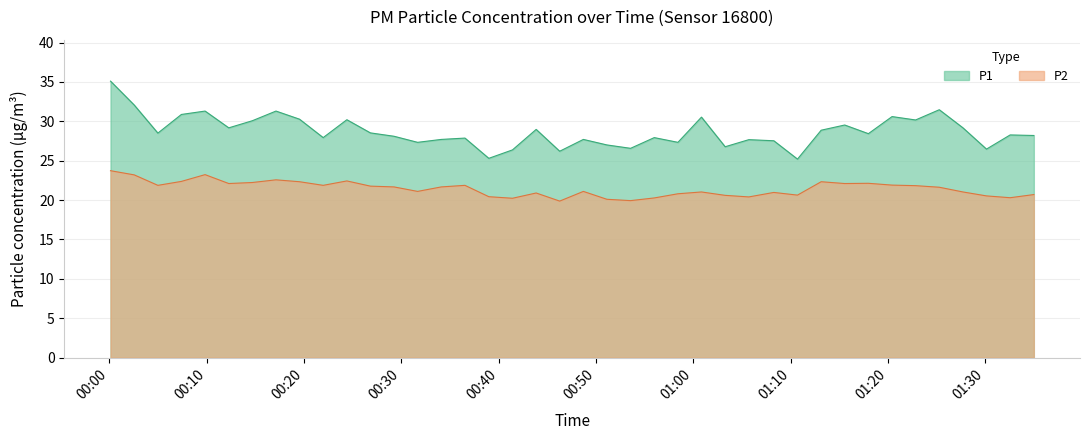

Reading left to right, what are all the values shown in this chart?

P1: 35.1	32.1	28.5	30.9	31.3	29.2	30.1	31.3	30.3	27.9	30.2	28.5	28.1	27.3	27.7	27.9	25.3	26.4	29.0	26.2	27.7	27.0	26.6	27.9	27.3	30.5	26.8	27.7	27.5	25.2	28.9	29.5	28.4	30.6	30.2	31.5	29.2	26.5	28.3	28.2
P2: 23.7	23.2	21.9	22.4	23.2	22.1	22.2	22.6	22.3	21.9	22.4	21.8	21.7	21.1	21.7	21.9	20.4	20.2	20.9	19.9	21.1	20.1	19.9	20.3	20.8	21.0	20.6	20.4	21.0	20.6	22.3	22.1	22.1	21.9	21.8	21.6	21.0	20.5	20.3	20.7